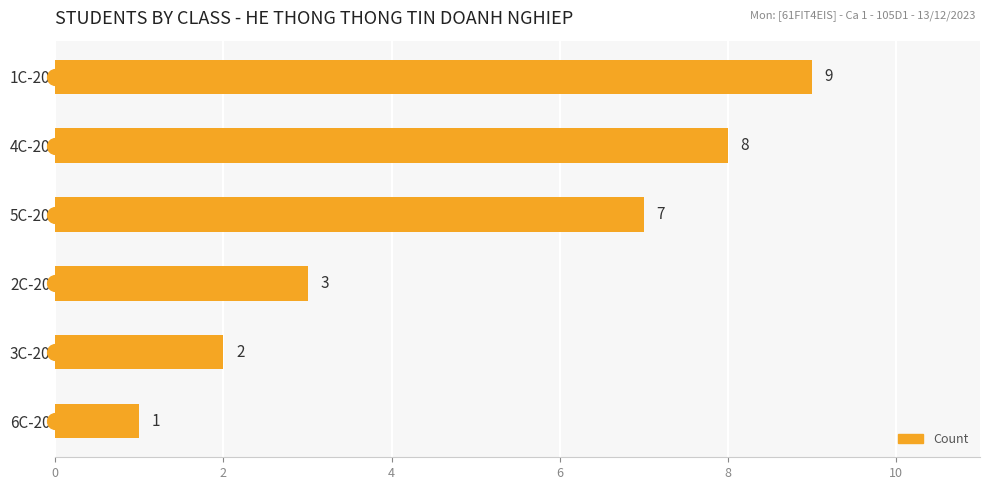

Reading top to bottom, list all the values displayed in this chart.

9	8	7	3	2	1